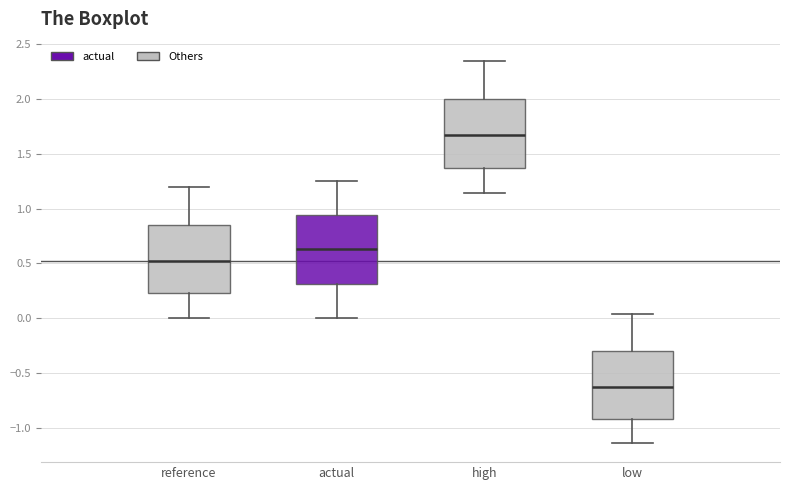

Reading left to right, transcribe this box plot: for each box, give where its median line is, the range the box spans, and where its two whiskers end, as read against the y-axis. The values are not printed on the chart, so give them approximately, as read against the axis.

reference: median 0.50, box 0.20 to 0.85, whiskers 0.00 to 1.20
actual: median 0.65, box 0.30 to 0.95, whiskers 0.00 to 1.25
high: median 1.65, box 1.35 to 2.00, whiskers 1.15 to 2.35
low: median -0.65, box -0.90 to -0.30, whiskers -1.15 to 0.05